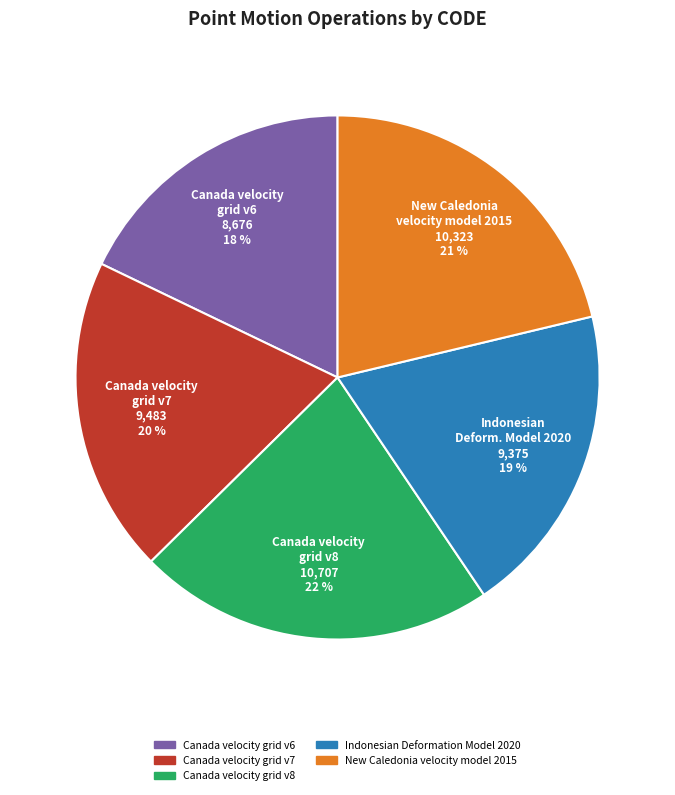

To the nearest percent, what percentage of the pie is Indonesian Deformation Model 2020?

19%